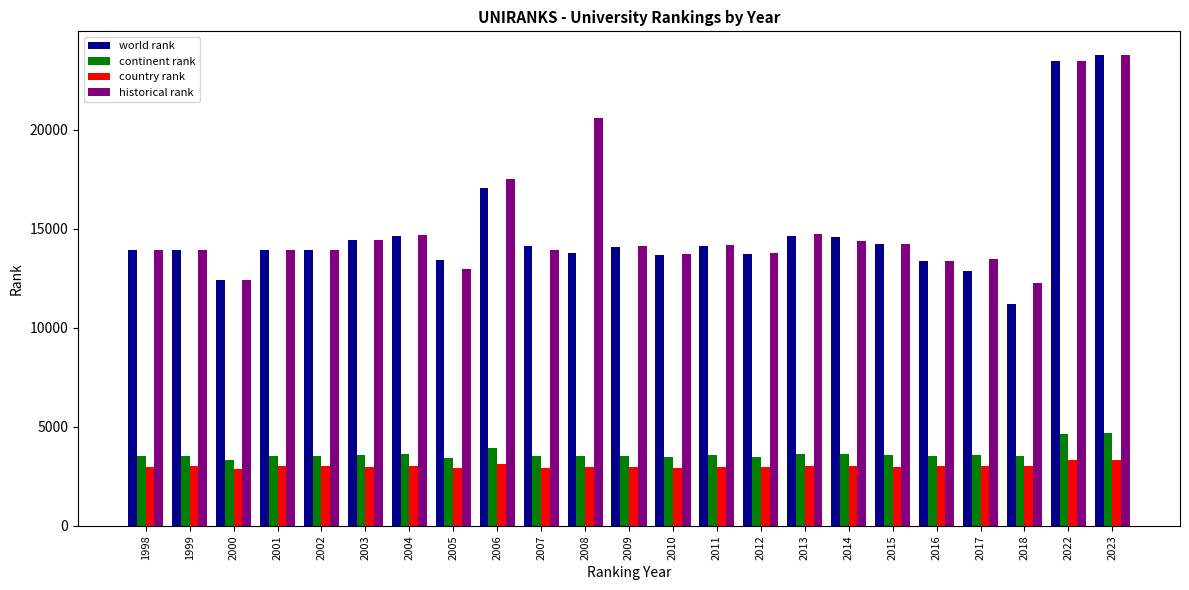

Which series has the largest total across all categories?

historical rank